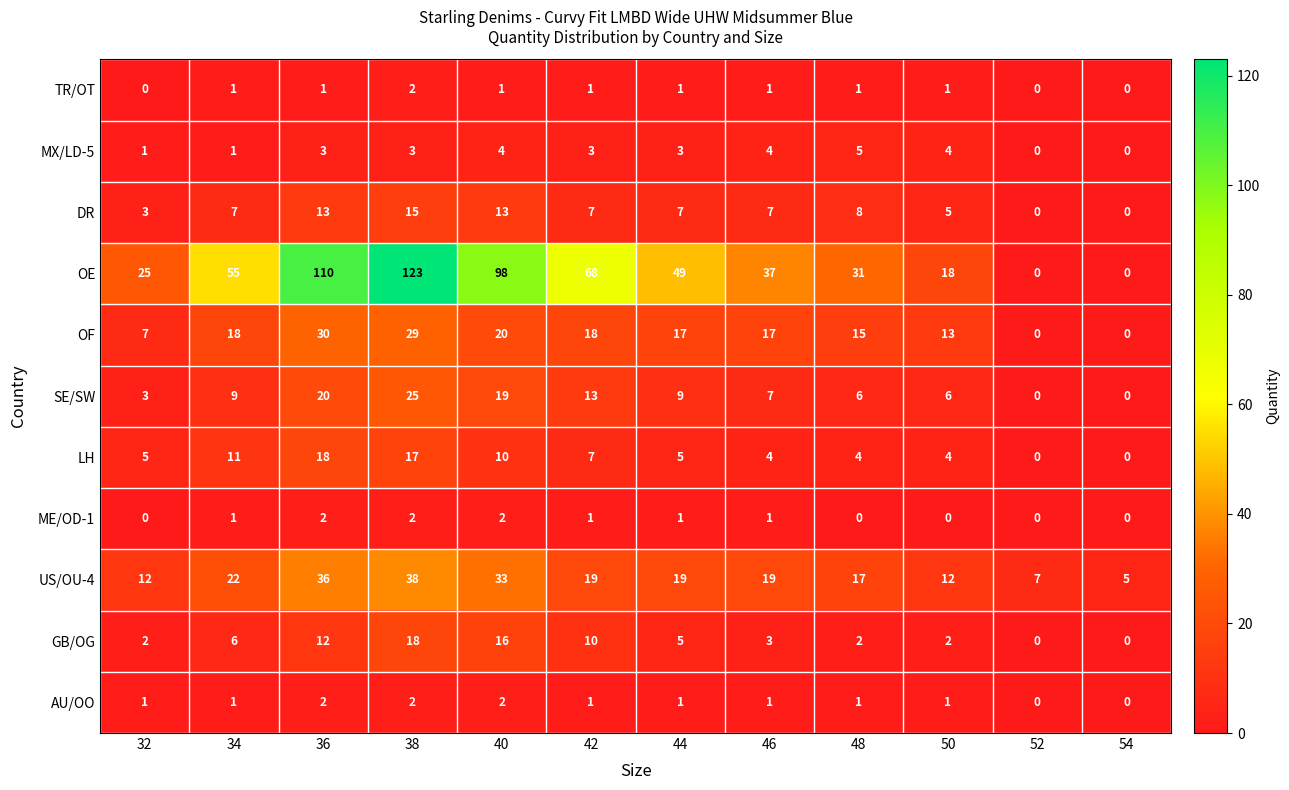

Is it true that TR/OT equals 2 at 38?

True